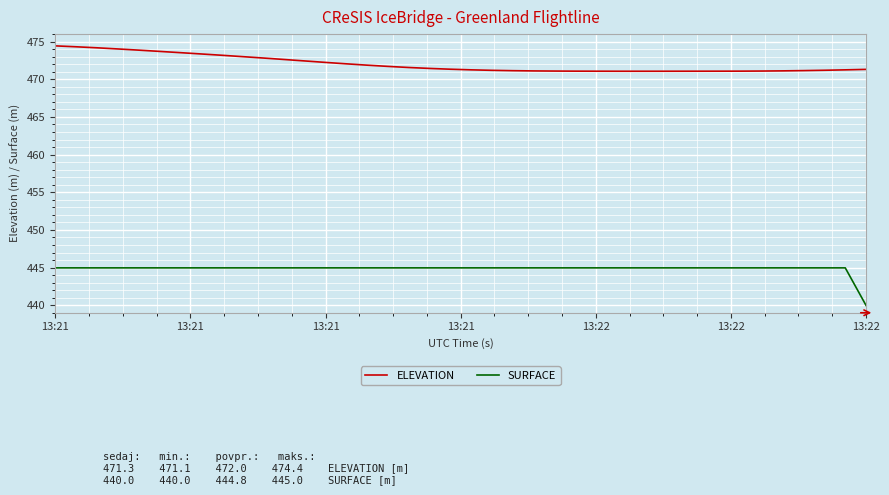

True or false: SURFACE and ELEVATION cross at least once.

False